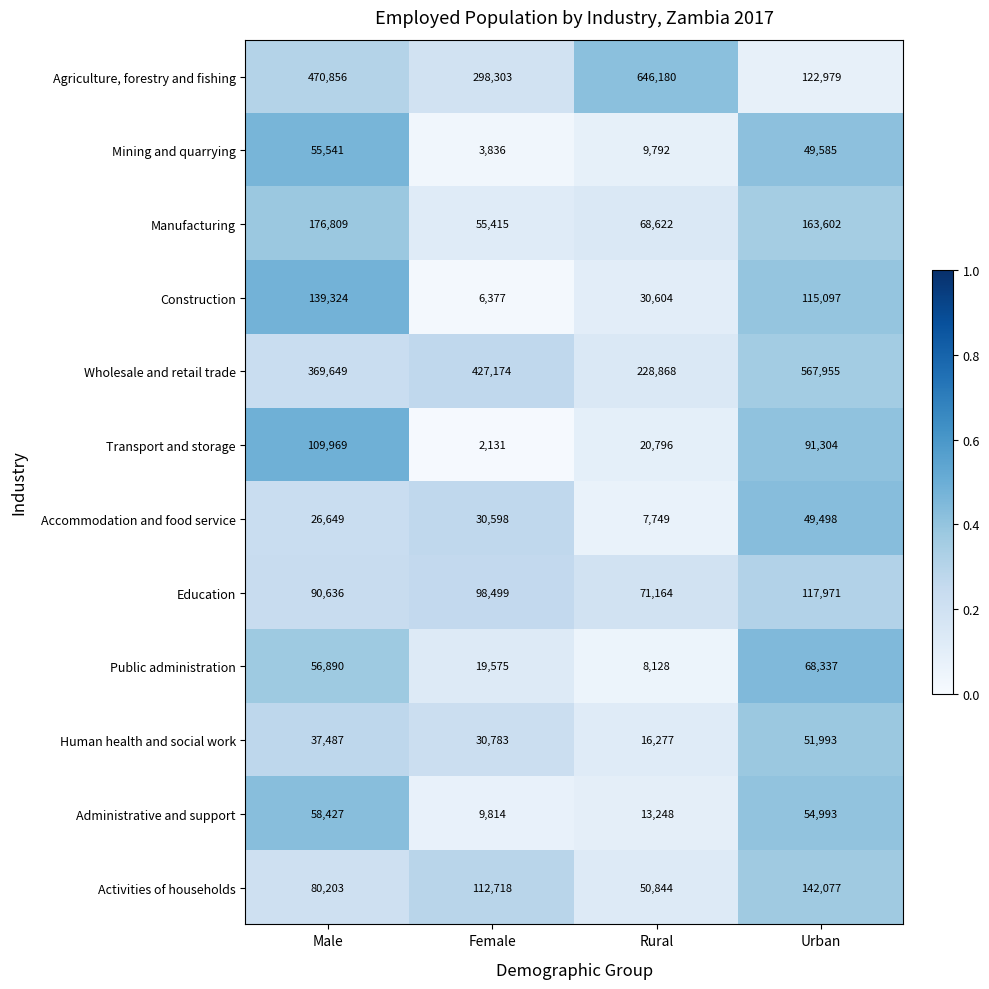

What is the average value of the Accommodation and food service series?

28624